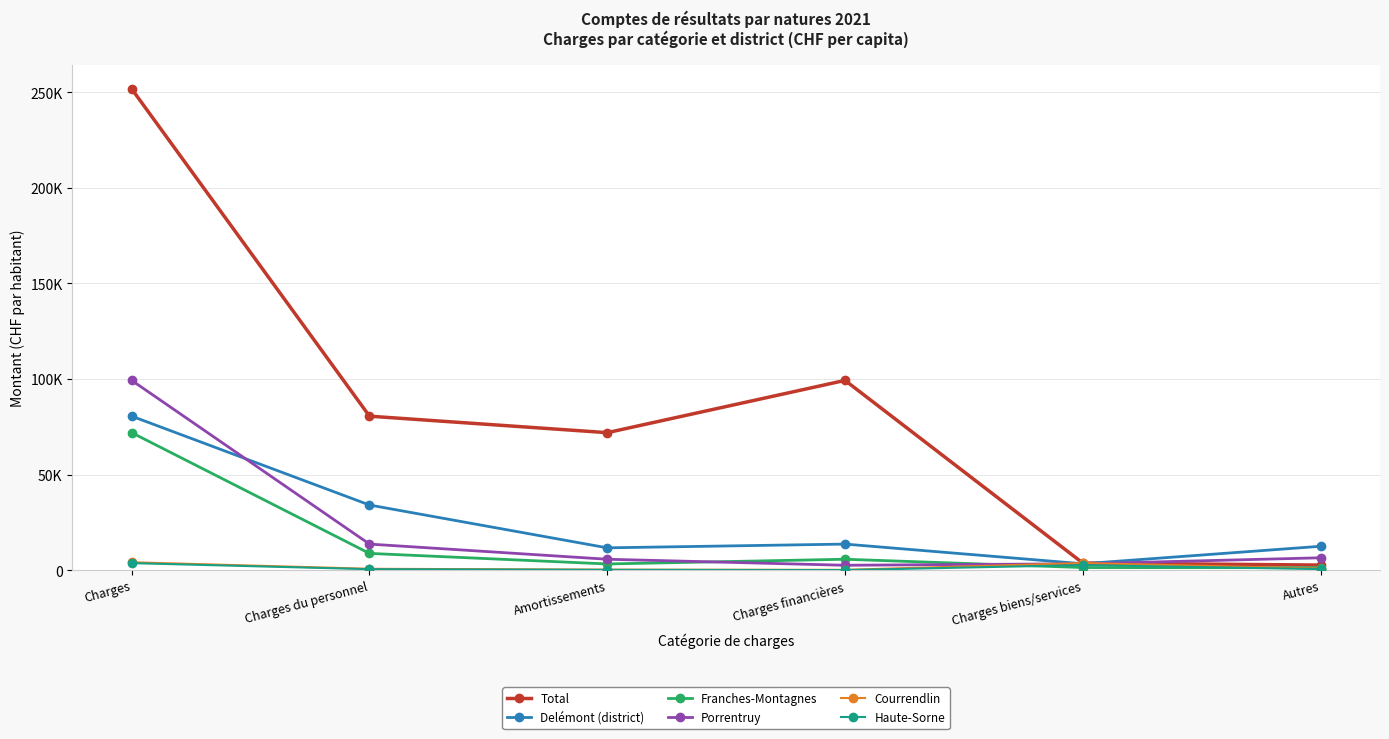

At which label does Delémont (district) first exceed 13634?

Charges